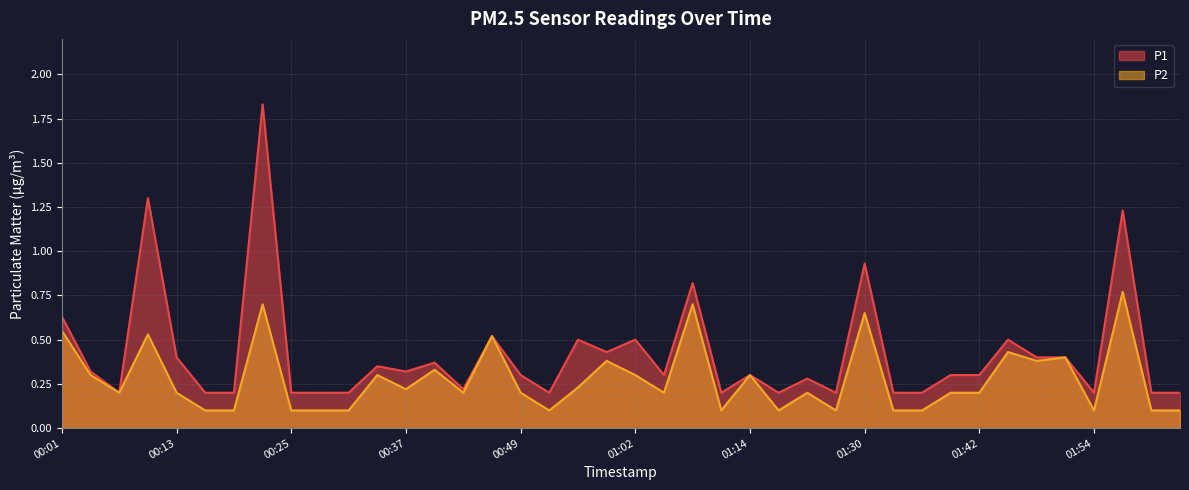

What position from the right is 00:40?

27